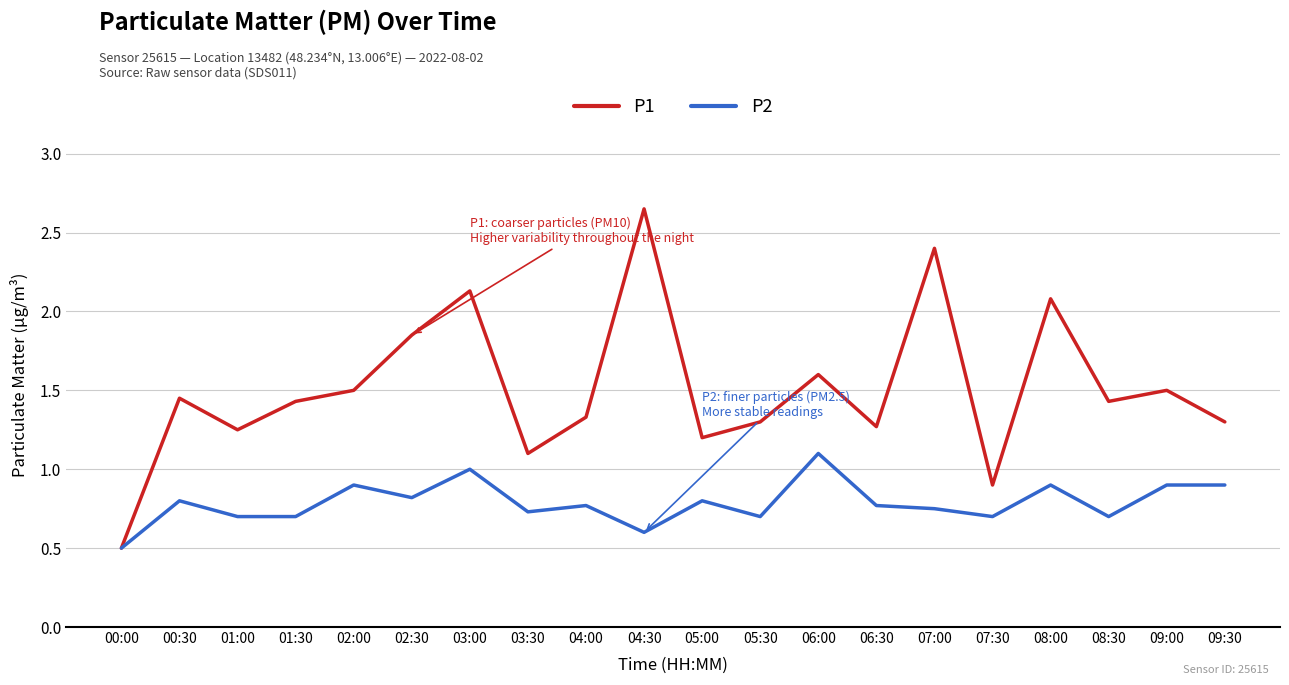

What is the sum of the P2 values at 09:00 and 07:30?

1.6